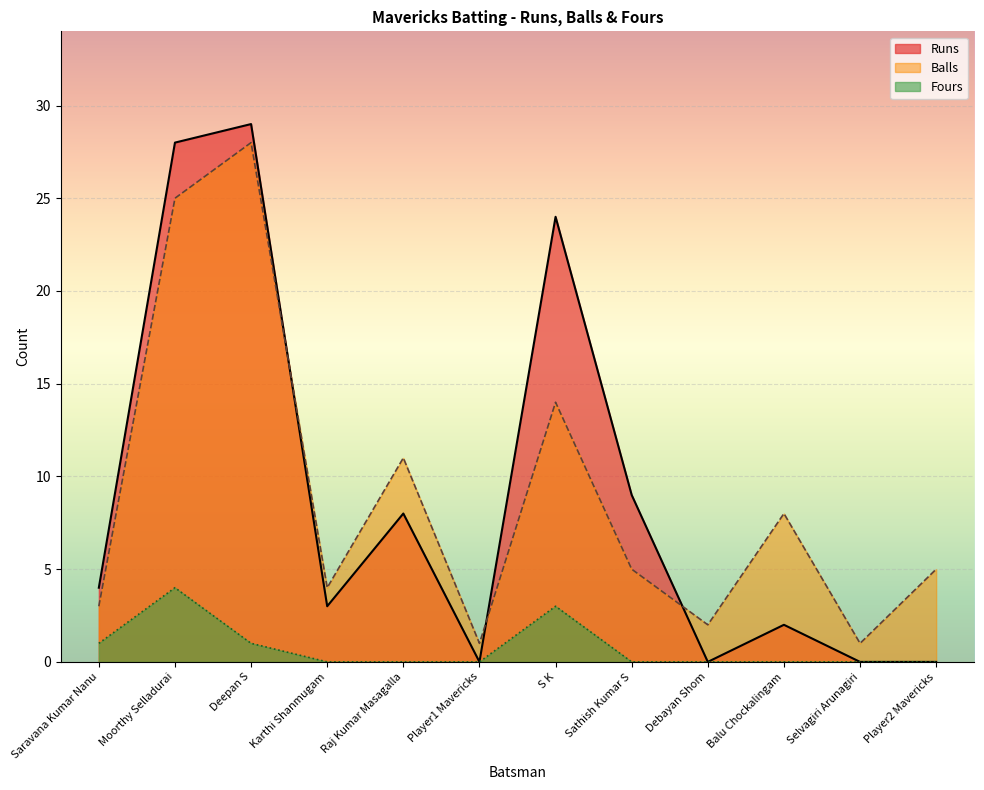

Does the chart display data point markers on the line(s)?

No